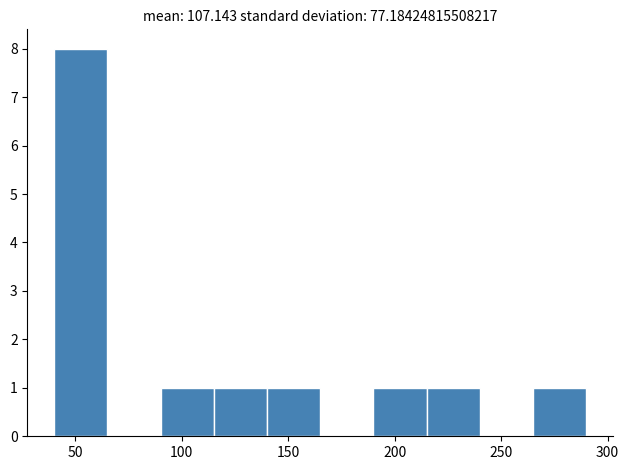

How tall is the bar that spans 140 to 165 on the x-axis? The values are not printed on the chart, so give them approximately, as read against the axis.

1